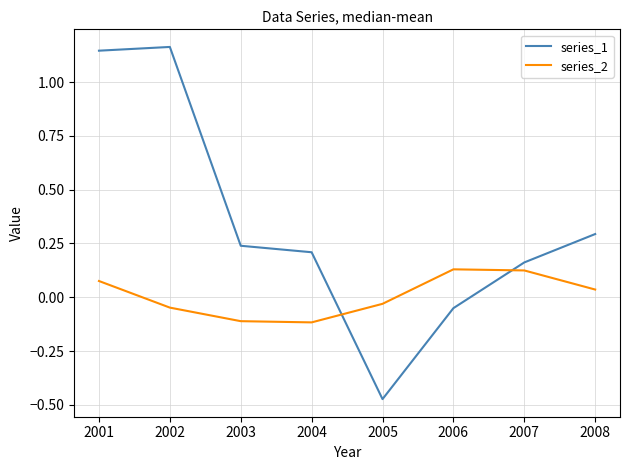

List the series in order of their peak value, lowest first.

series_2, series_1